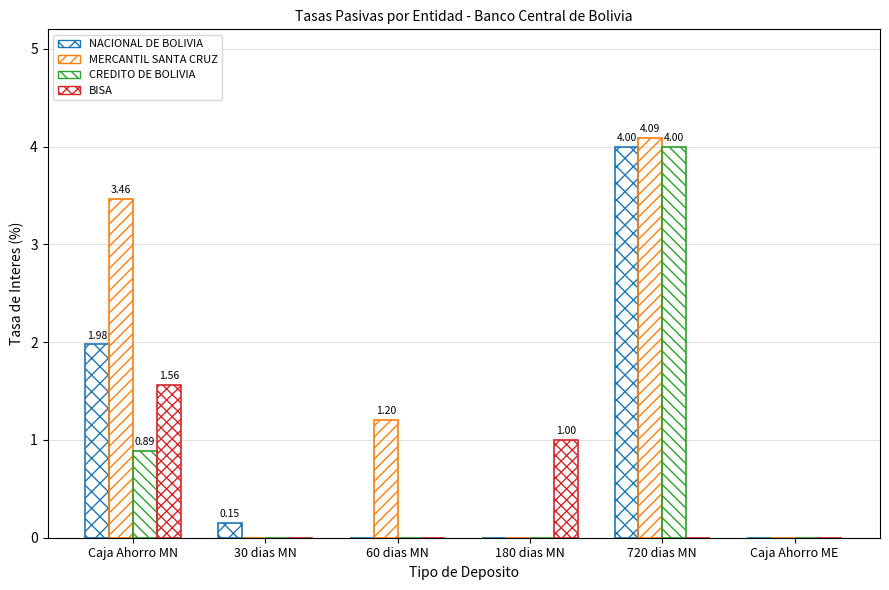

Which category has the lowest value across all series?

60 dias MN